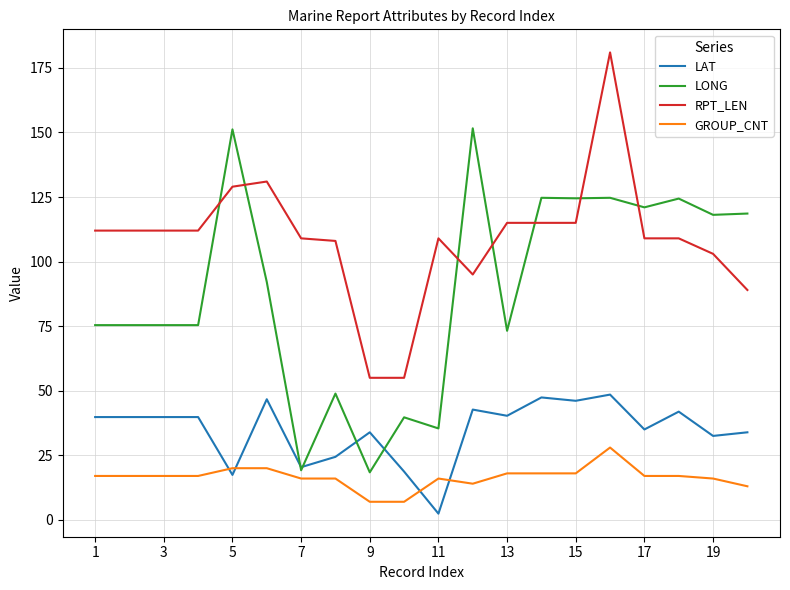

List the series in order of their peak value, lowest first.

GROUP_CNT, LAT, LONG, RPT_LEN